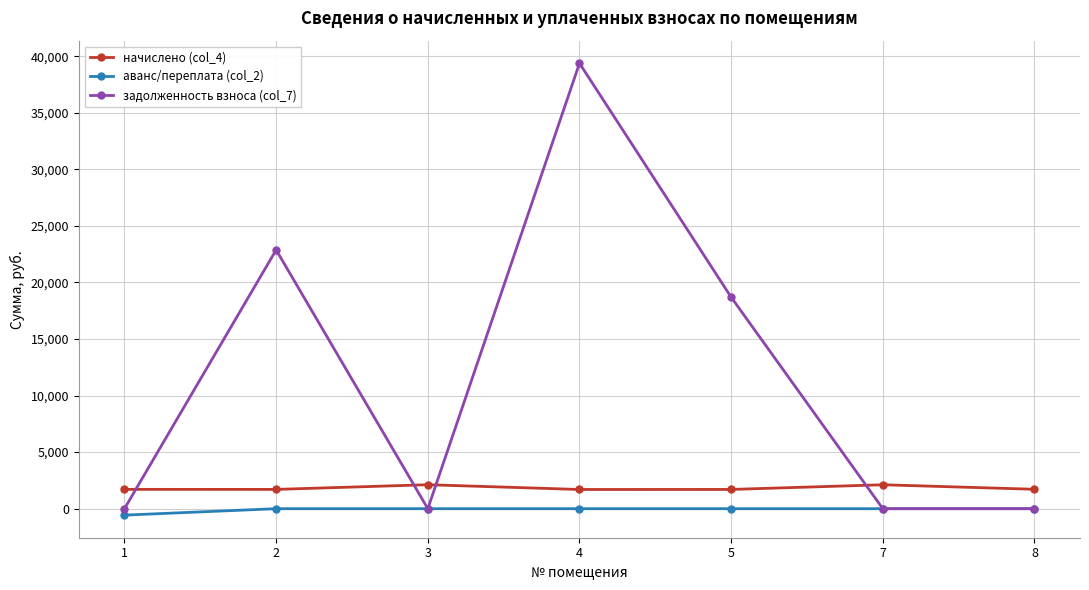

Which series has the largest total across all categories?

задолженность взноса (col_7)